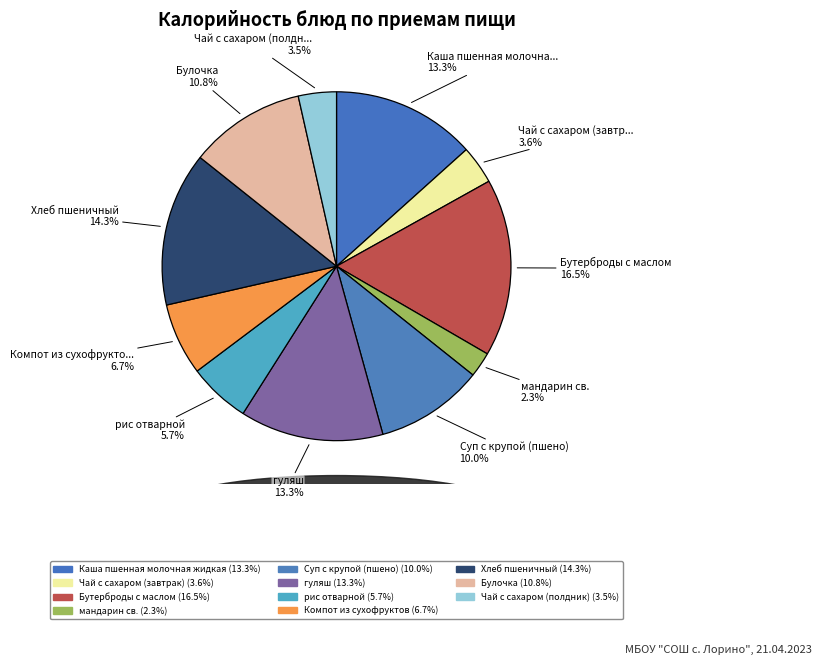

Count the number of slices in the pie.

11